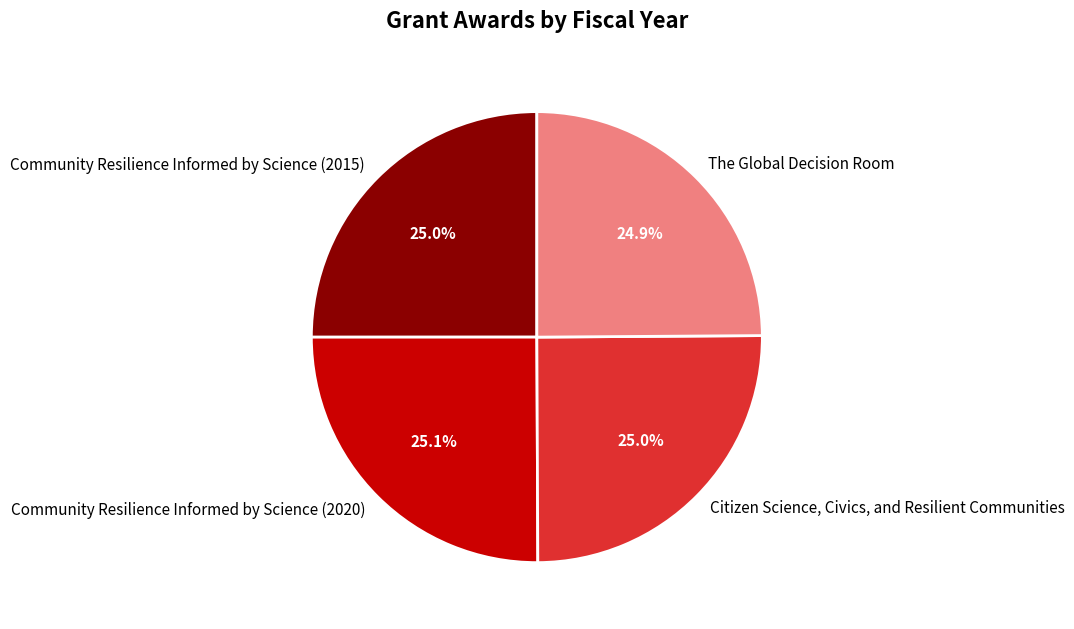

What percentage is NOT represented by The Global Decision Room?

75.1%